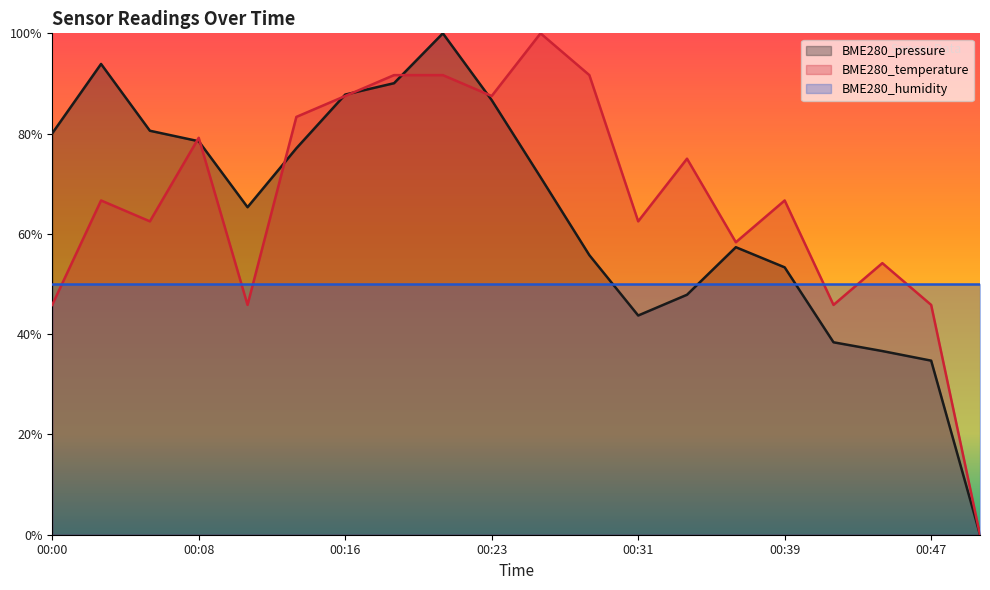

Which series changed the most between 00:03 and 00:16?

BME280_temperature